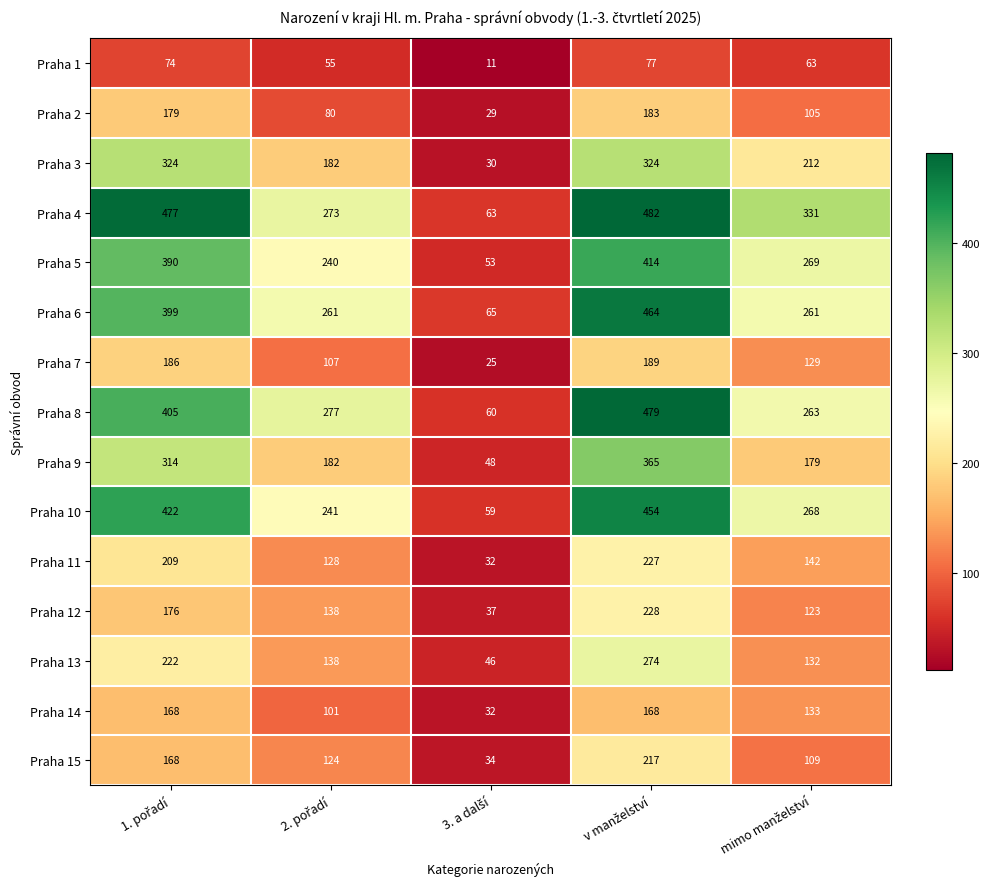

What is the difference between the maximum and minimum values in the Praha 7 series?

164